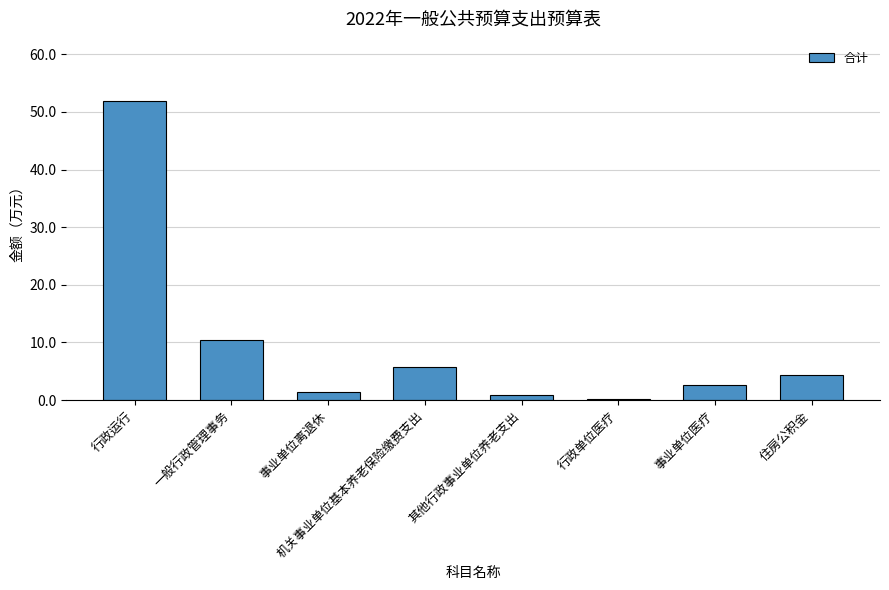

Where is the data nearest to the value 26?

一般行政管理事务